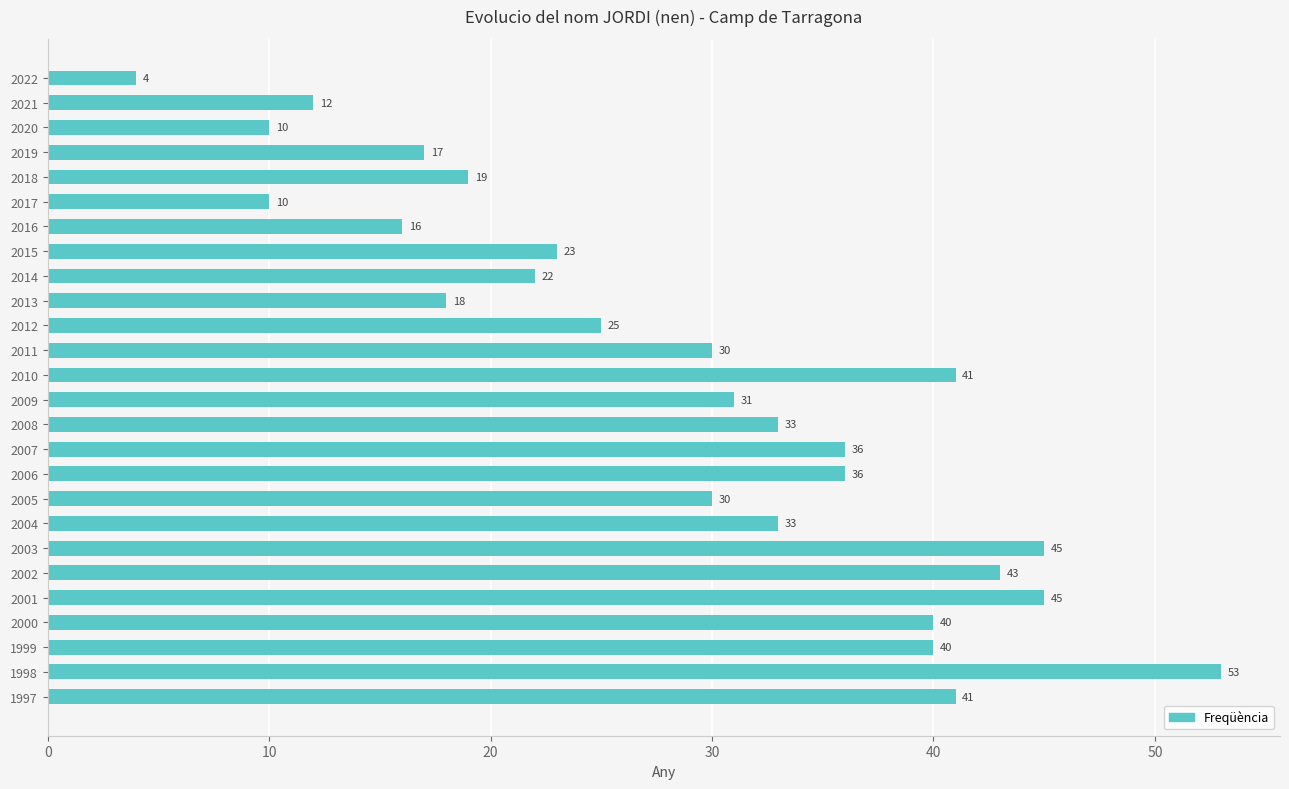

What is the change in value from 2022 to 2009?

+27